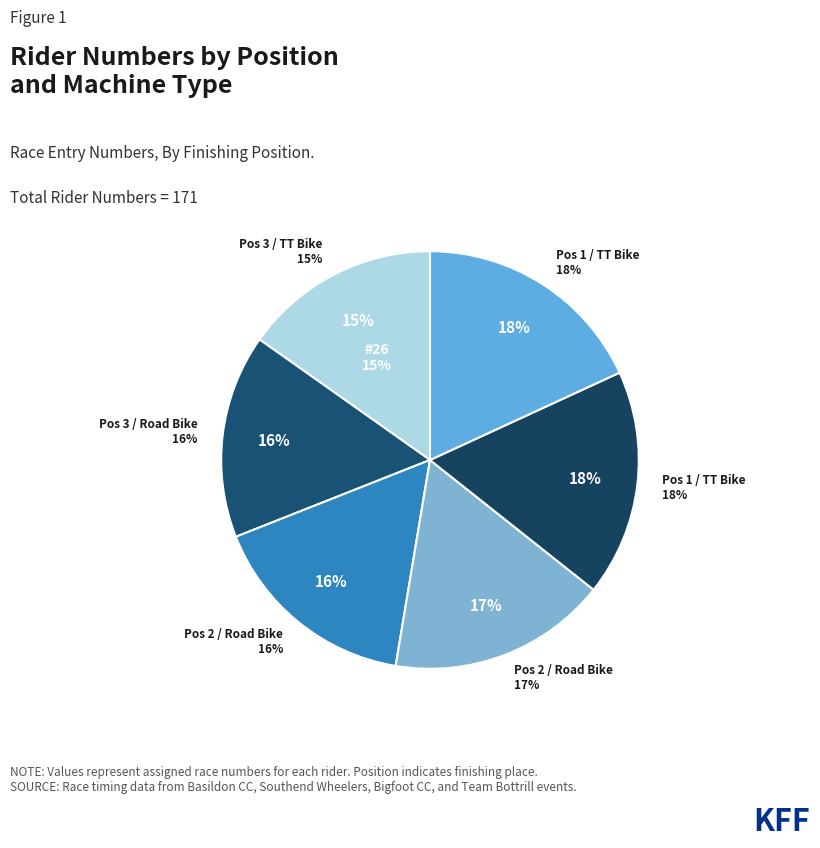

To the nearest percent, what percentage of the pie is Position 1 / TT Bike (#30)?

18%